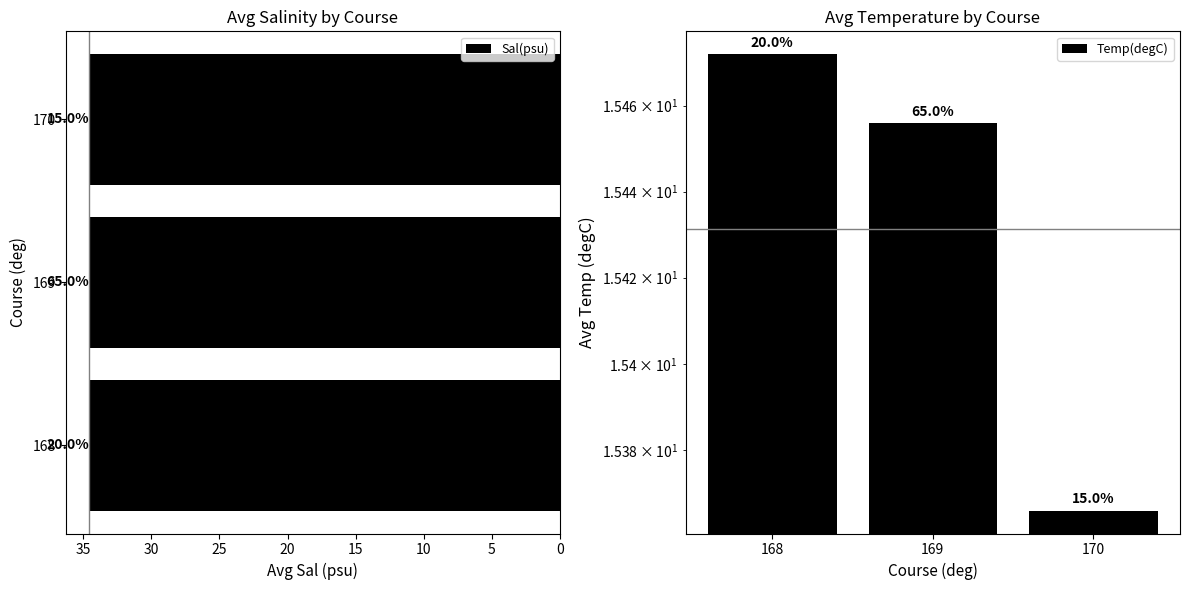

What is the average value of the Temp(degC) series?

15.4